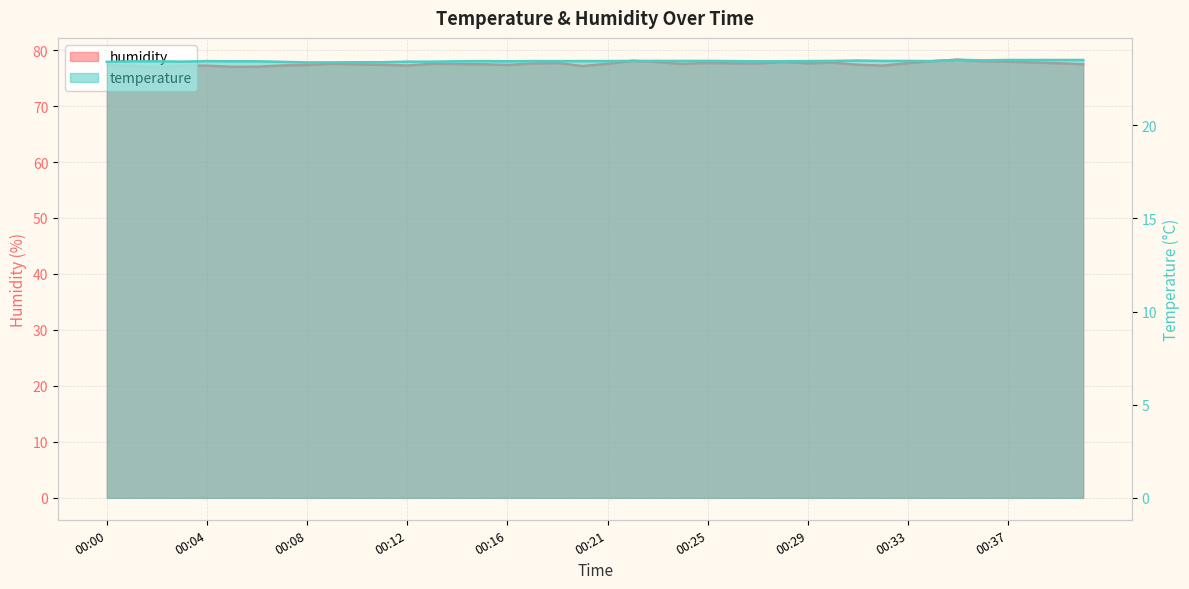

True or false: temperature and humidity cross at least once.

False